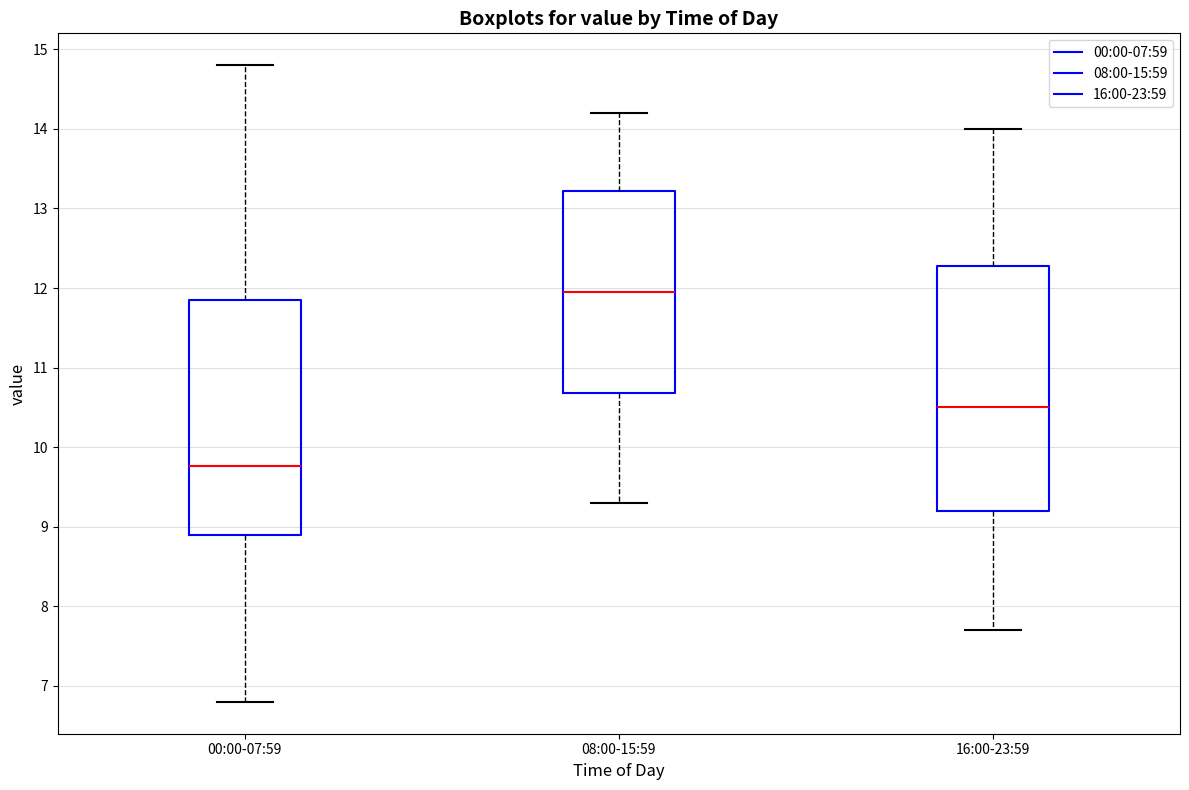

Which box is the tallest, from its lower edge to its upper edge?

16:00-23:59